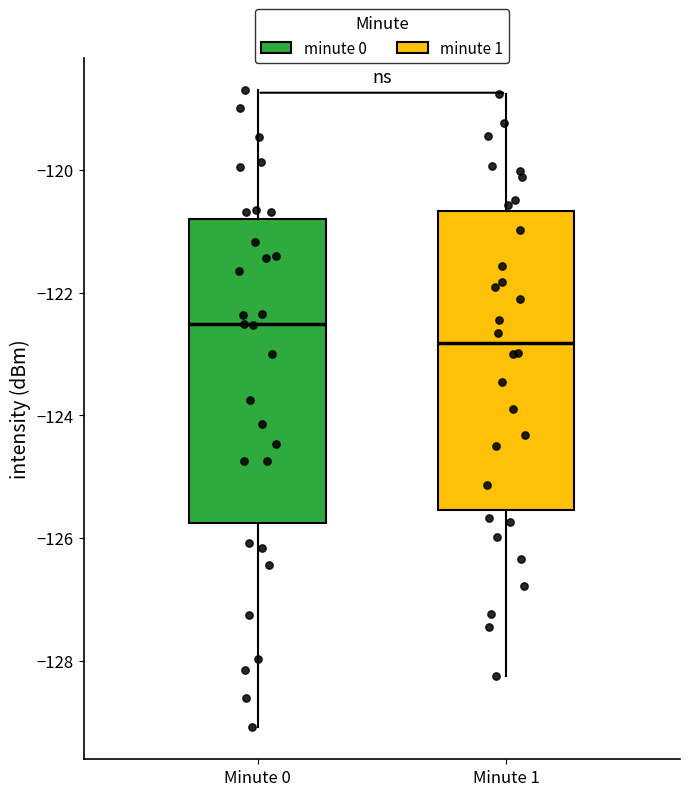

Reading left to right, read every box against the y-axis: the position of its median line, the range the box covers, and the ends of its whiskers. The values are not printed on the chart, so give them approximately, as read against the axis.

Minute 0: median -122.6, box -125.8 to -120.8, whiskers -129.0 to -118.6
Minute 1: median -122.8, box -125.6 to -120.6, whiskers -128.2 to -118.8